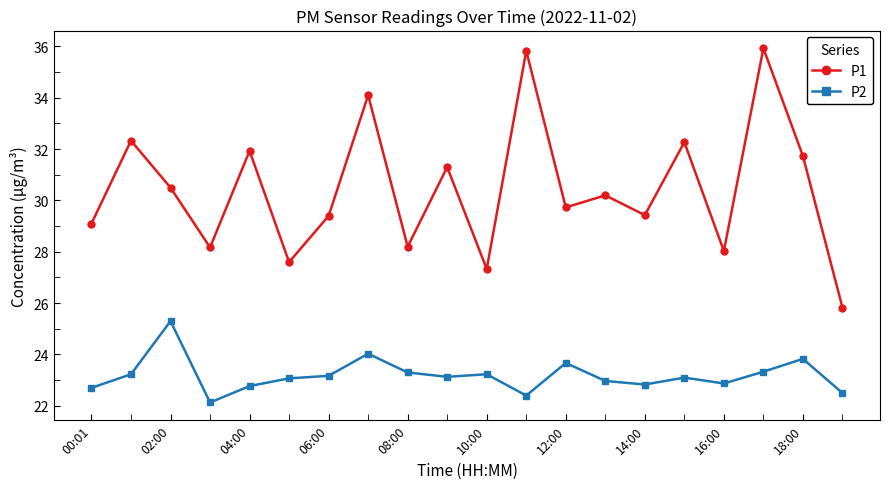

How many values in the P1 series are below 30?

10